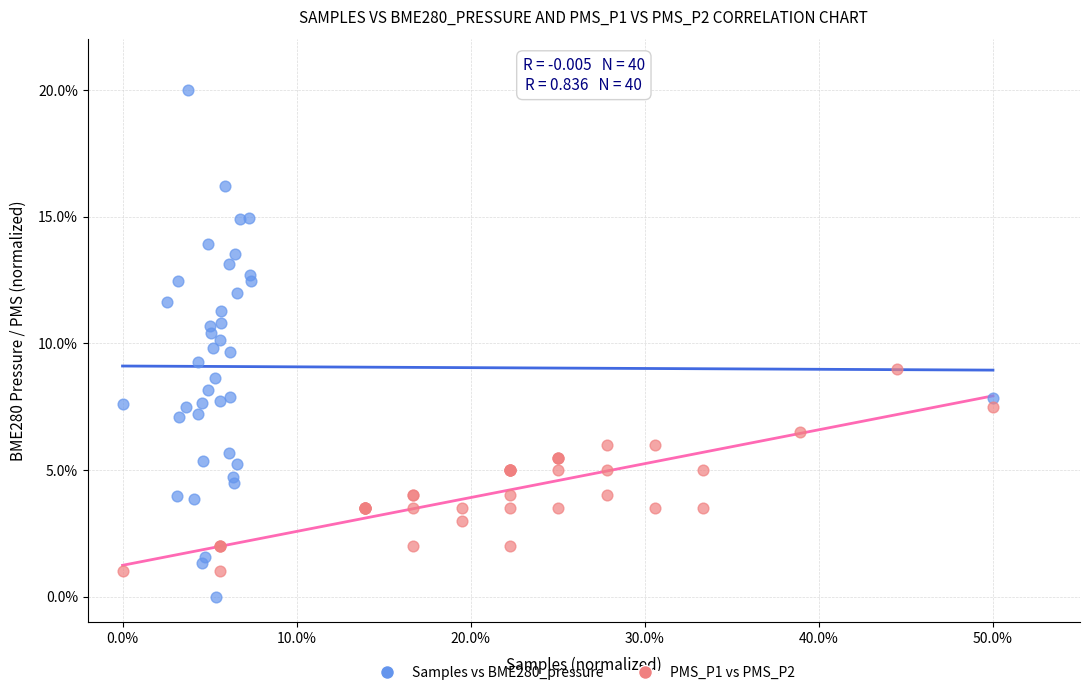

Which series contains the lowest Y value?

Samples vs BME280_pressure